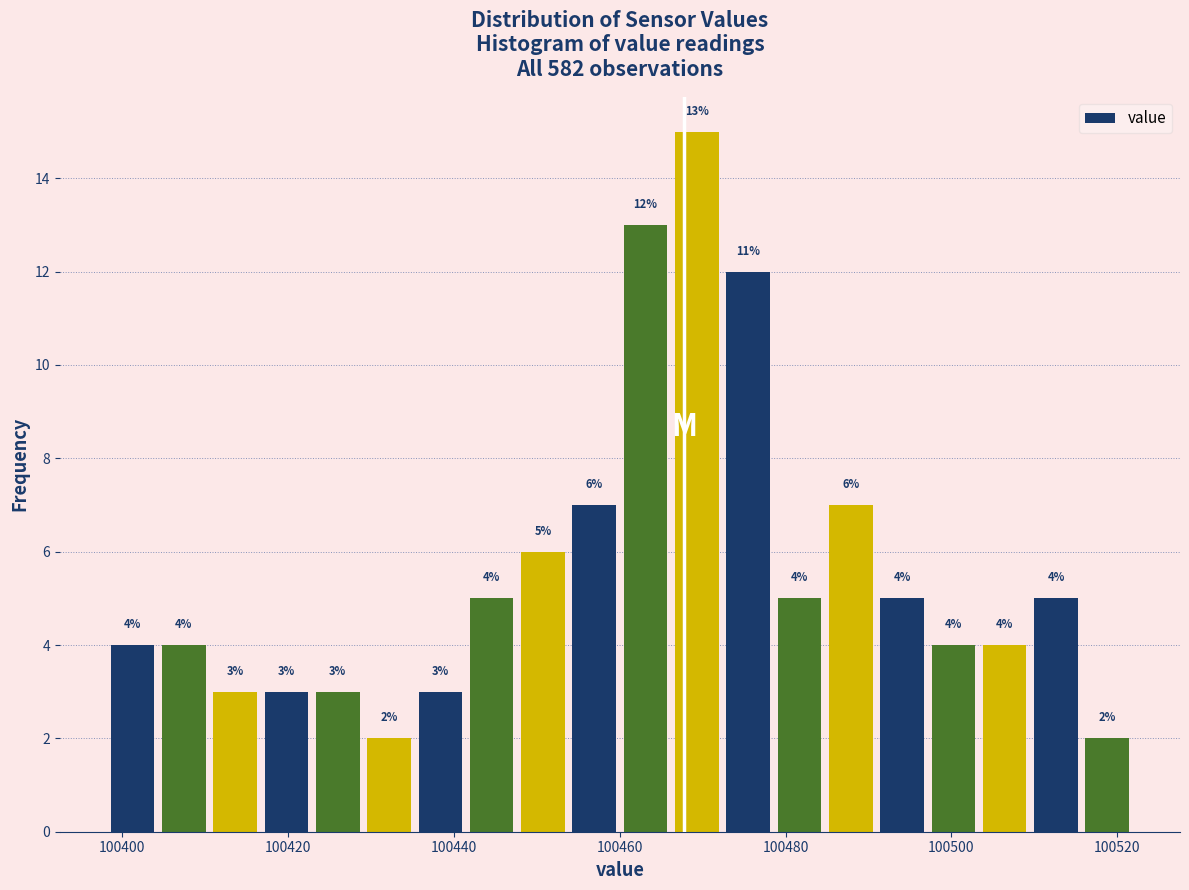

Around what value on the x-axis is the tallest bar? Give the approximate position of its centre, as read against the axis.

100470